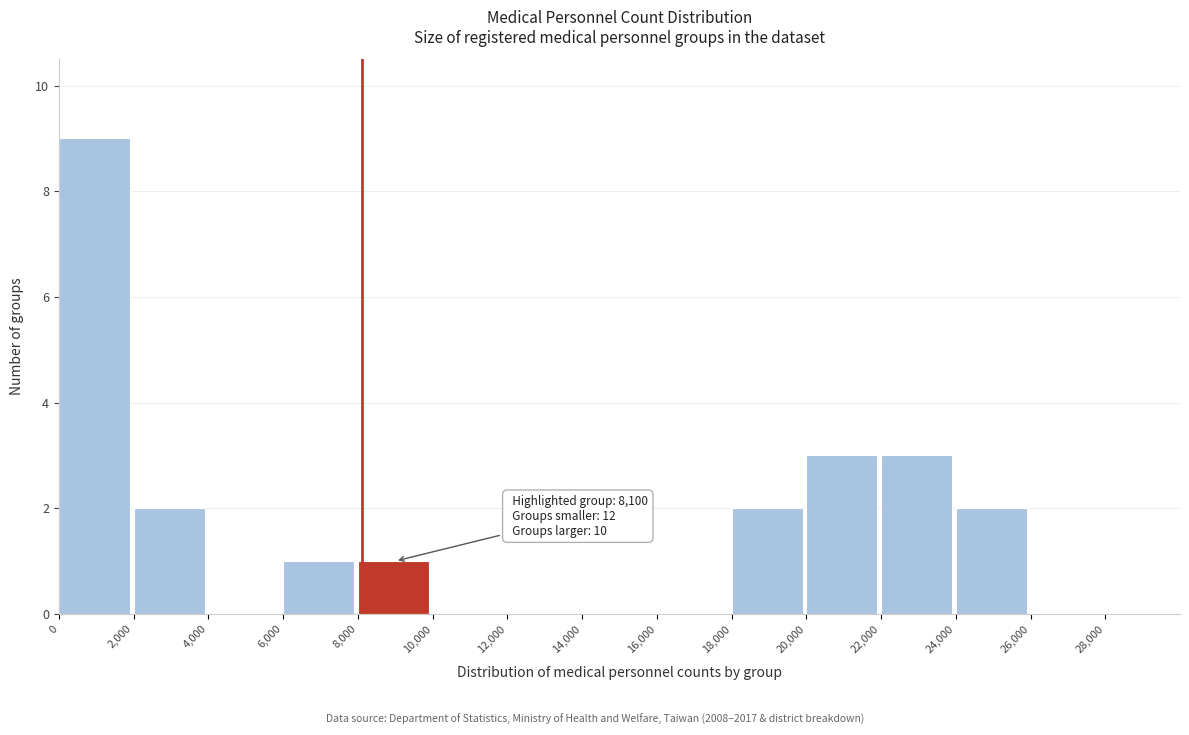

Over which range of the x-axis is the bar tallest?

0 to 2000